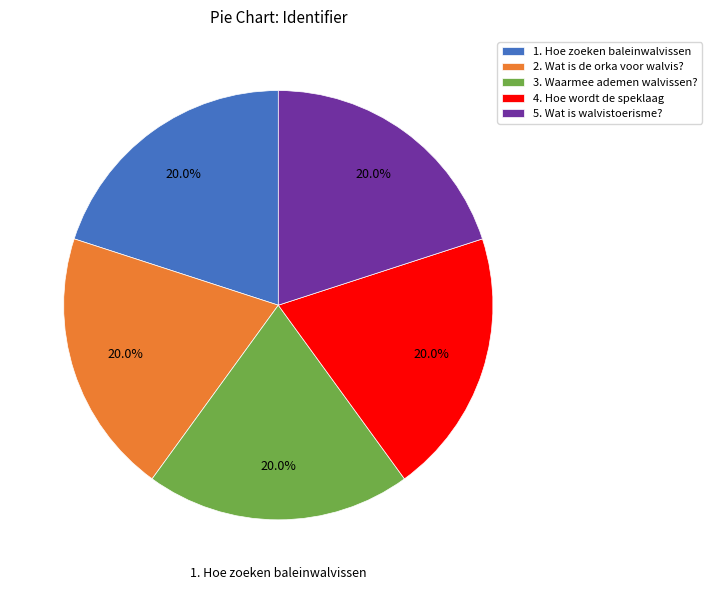

What is the total percentage of 5. Wat is walvistoerisme? and 4. Hoe wordt de speklaag?

40.0%